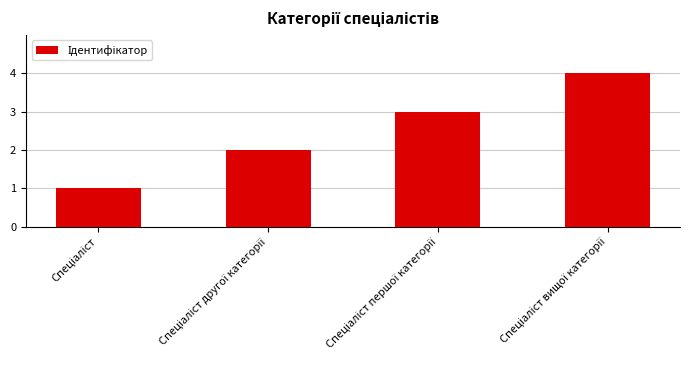

Reading left to right, extract all data points from this chart.

1	2	3	4